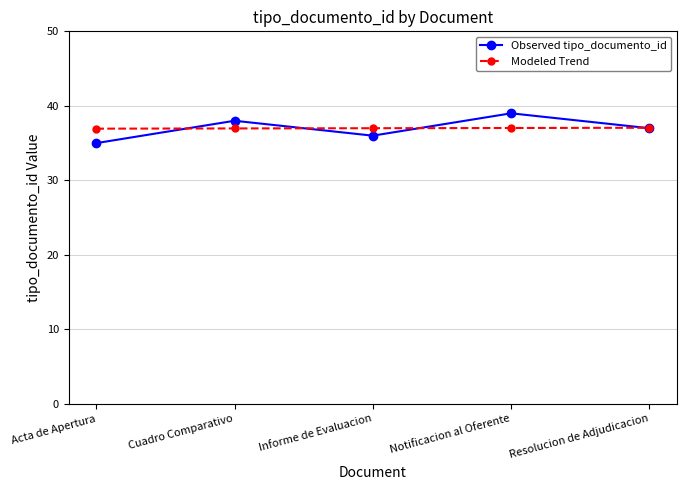

Which category has the lowest value across all series?

Acta de Apertura